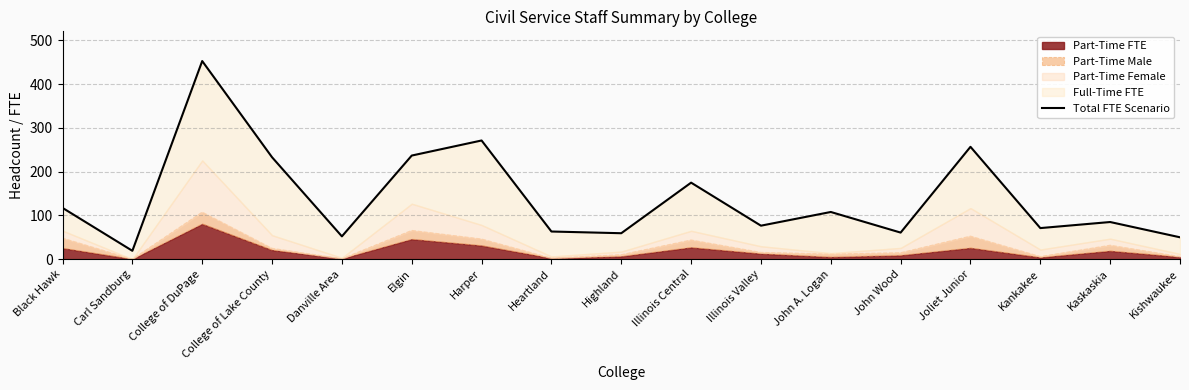

What is the label of the 5th point from the right?

John Wood